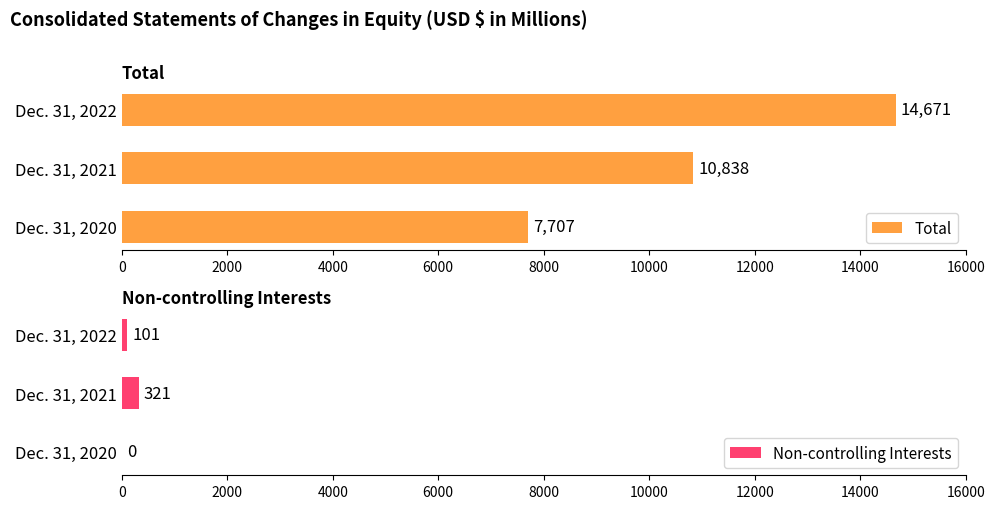

Reading left to right, extract all data points from this chart.

Total: 7707	10838	14671
Non-controlling Interests: 0	321	101